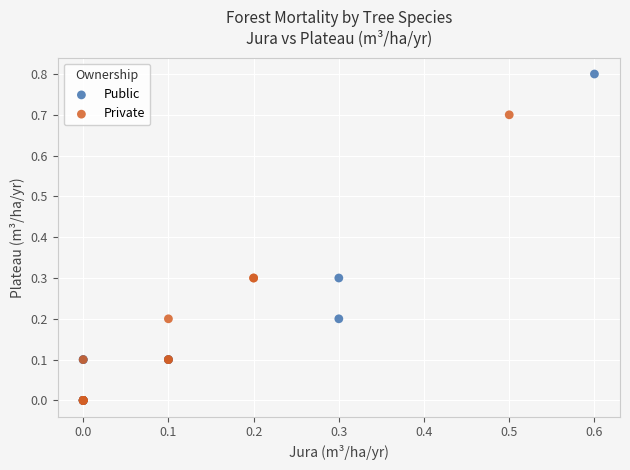

Which series contains the highest Y value?

Public